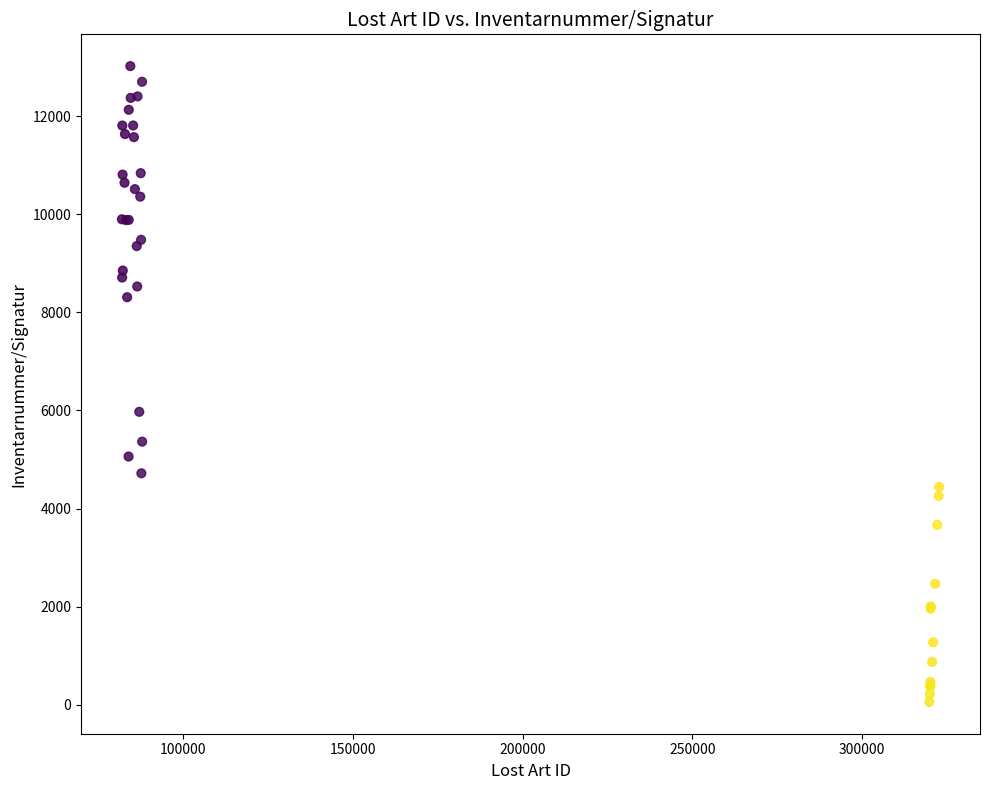

What Y value in the scatter plot is closest to 6538?

5972